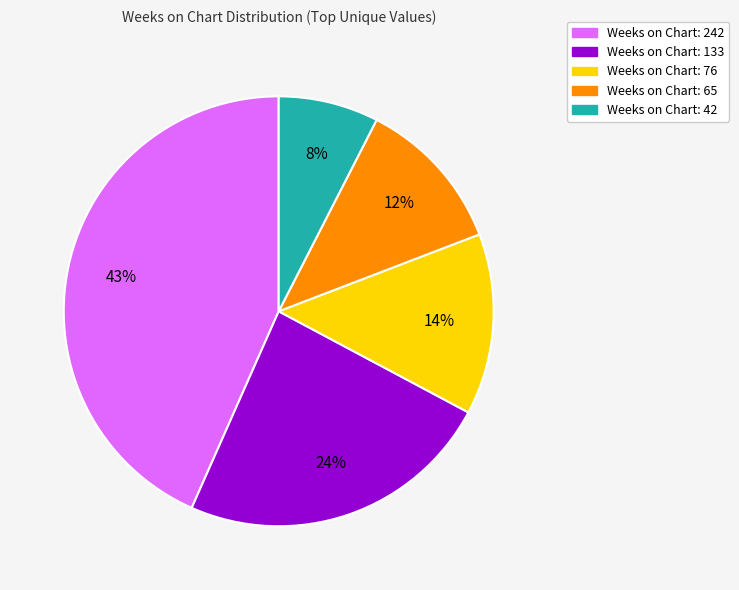

What is the largest slice in the pie chart?

Weeks on Chart: 242